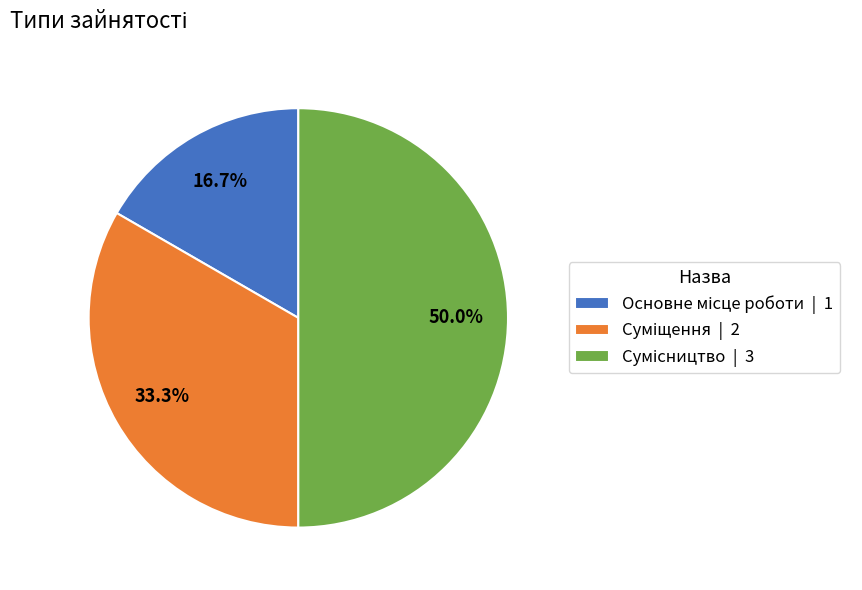

What portion of the pie excludes Сумісництво?

50.0%